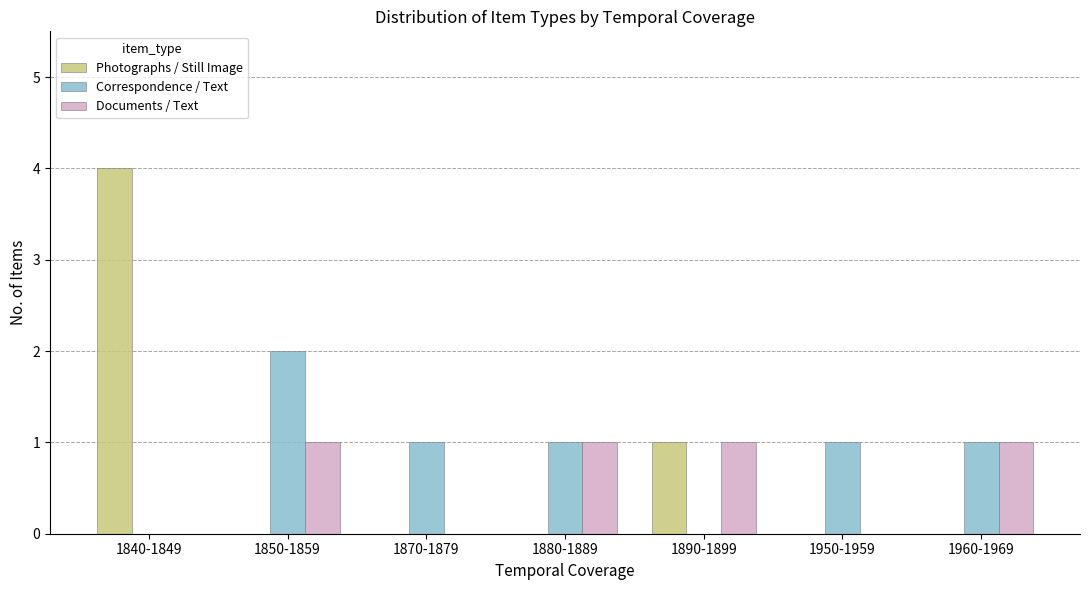

What is the average value of the Documents / Text series?

1